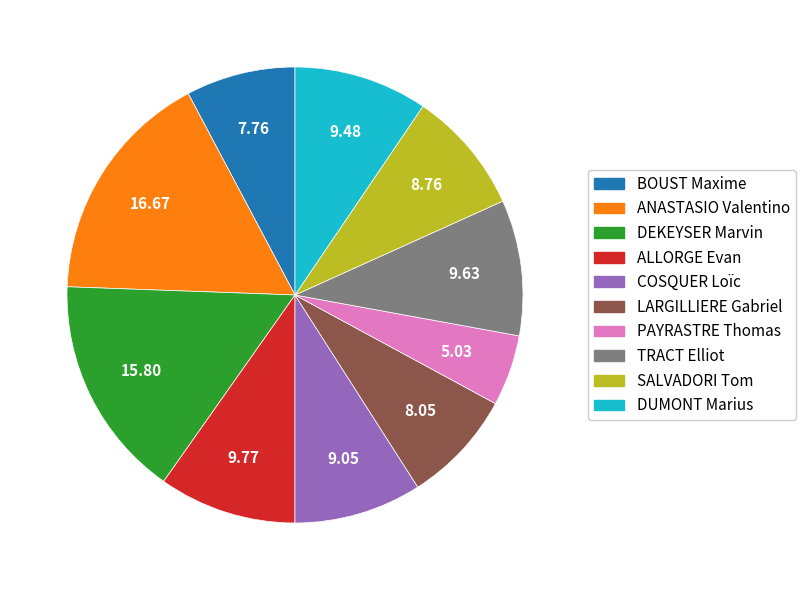

How many slices are in this pie chart?

10